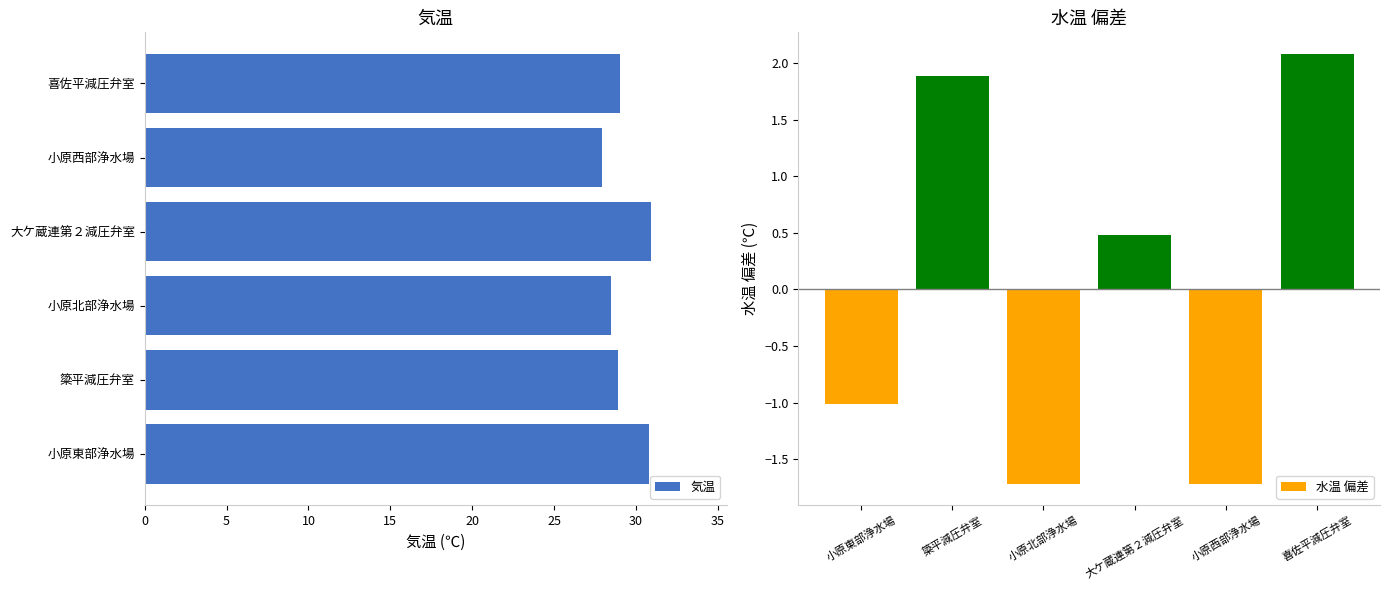

What is the difference between the second highest and minimum values in the 気温 series?

2.9